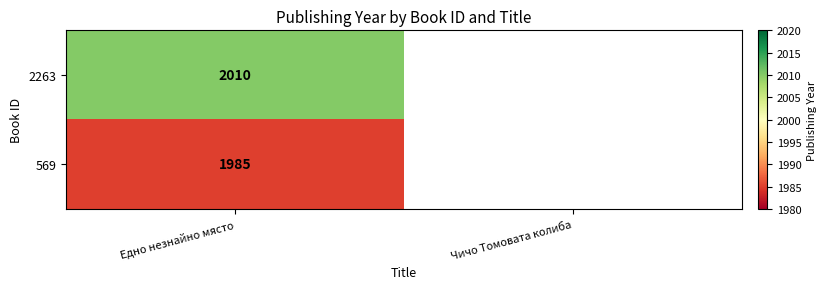

Is the value of 2263 at Едно незнайно място greater than the value of 569 at Едно незнайно място?

Yes